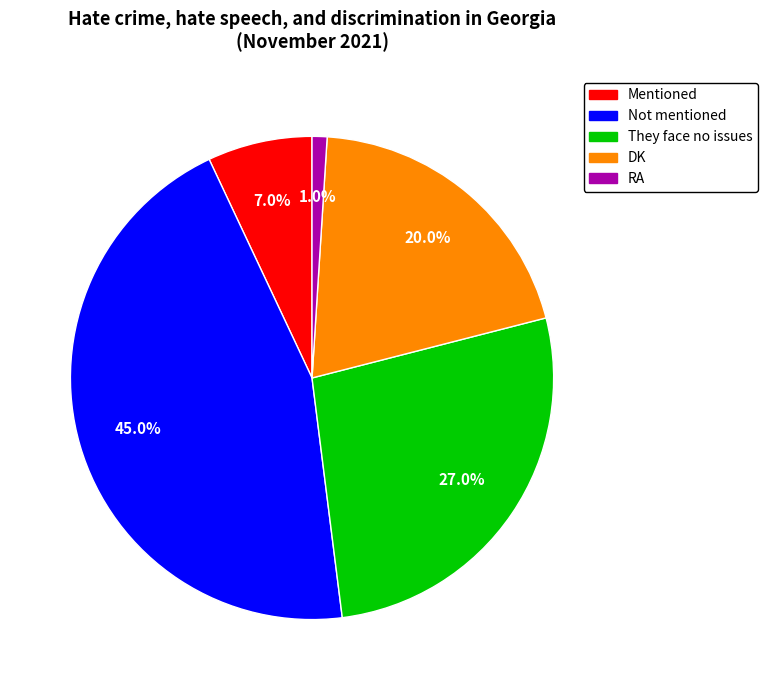

Approximately how many times larger is the value at They face no issues compared to Mentioned?

3.9